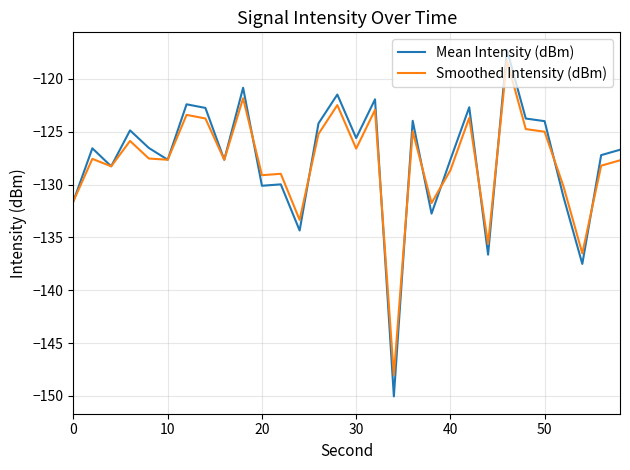

What is the minimum value for Smoothed Intensity (dBm)?

-148.1